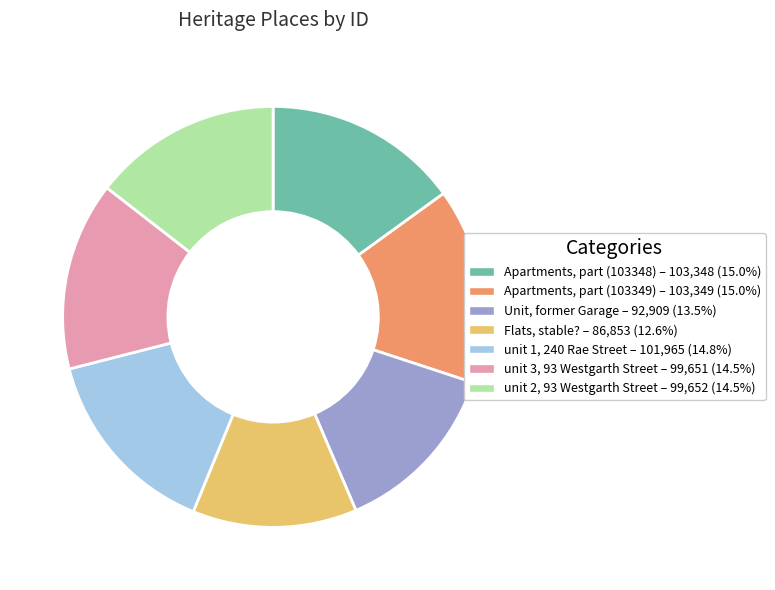

Which slice is the smallest?

Flats, stable?